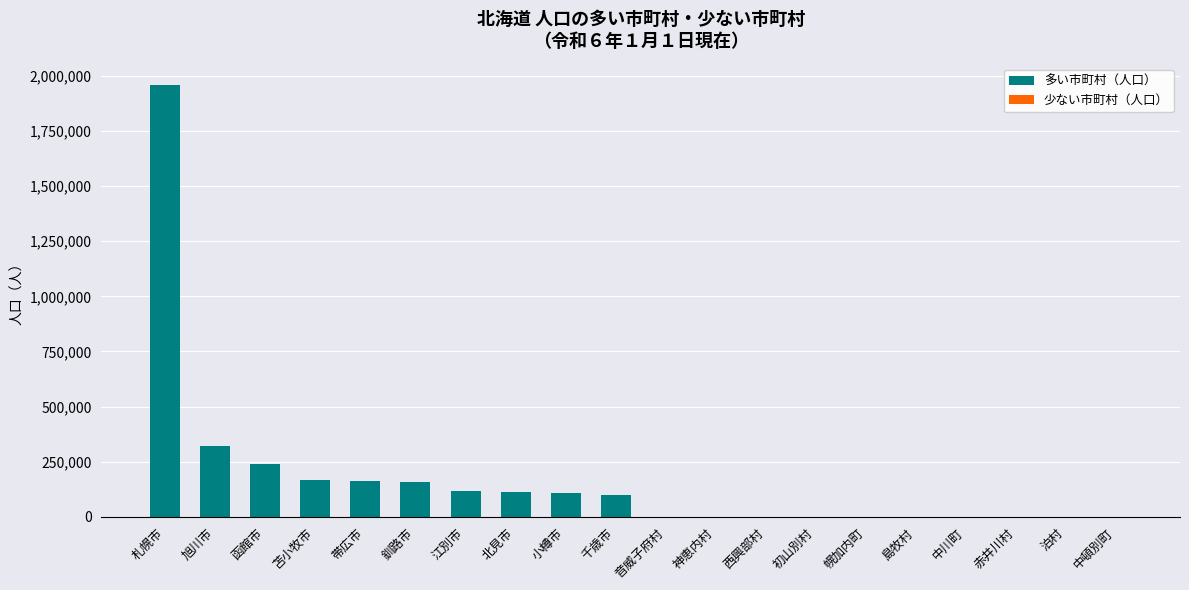

How many values in the 少ない市町村（人口） series exceed 1286?

4